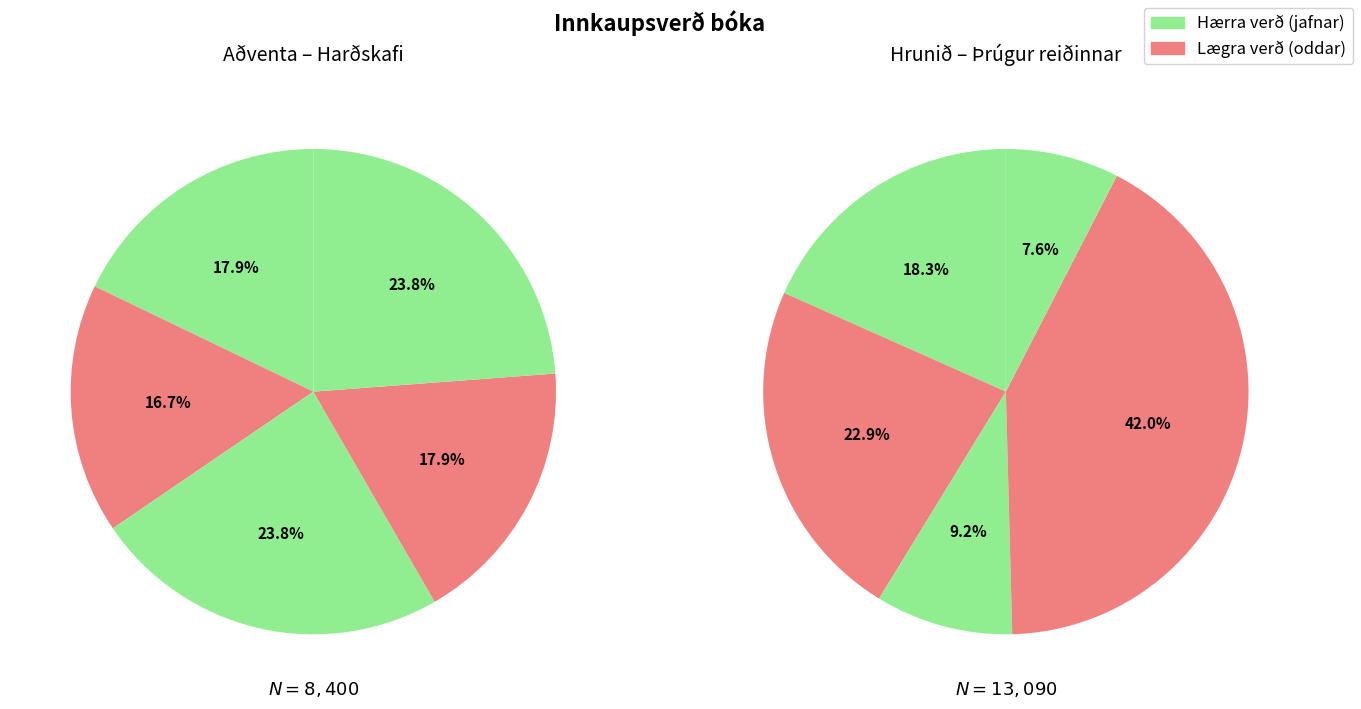

Is there a majority slice in this chart?

No